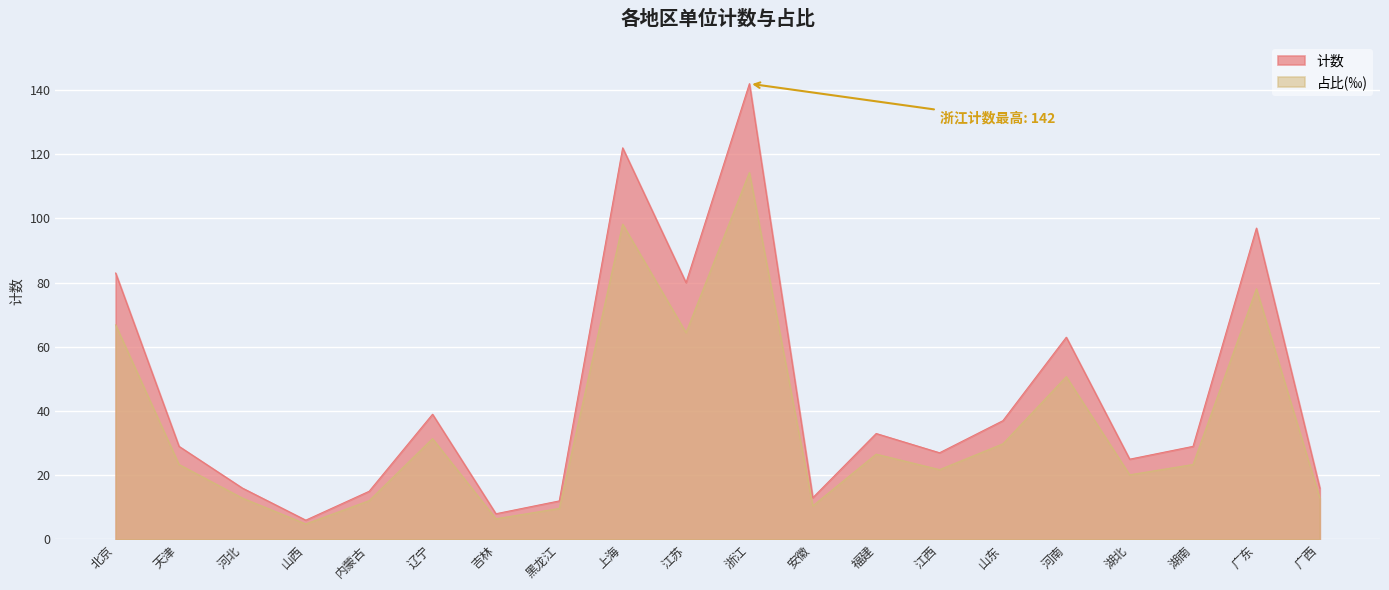

The value of 计数 at 内蒙古 is 15.0. True or false?

True